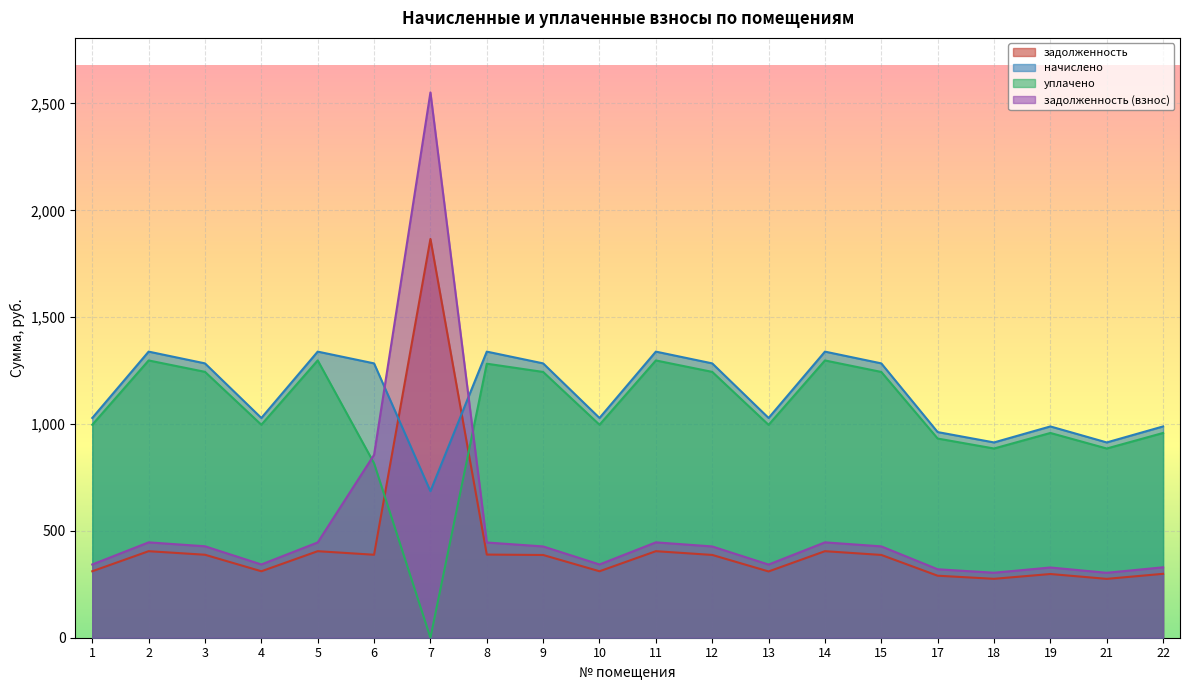

The задолженность (взнос) series shows 445.9 at 5. True or false?

True